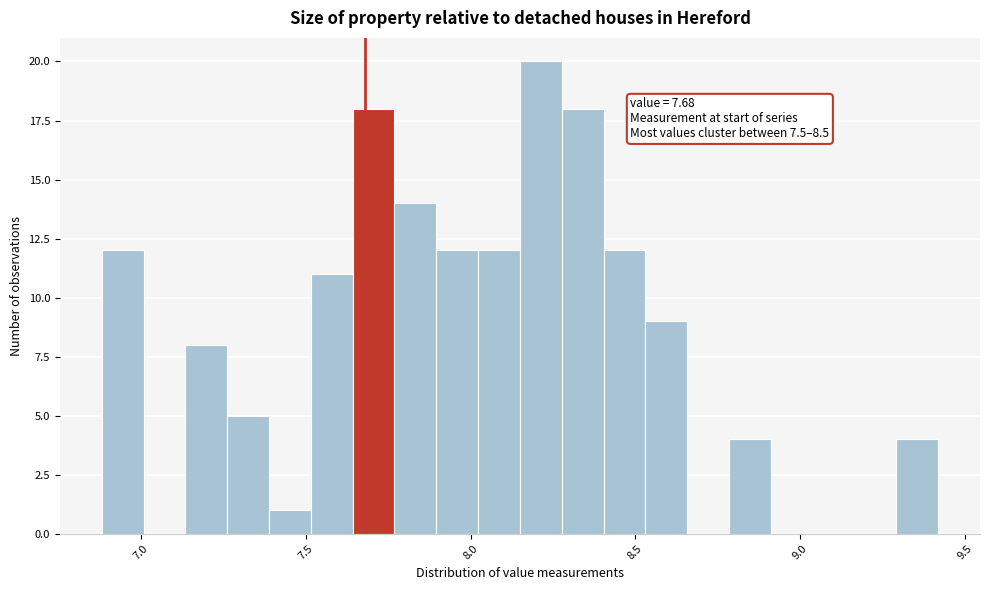

Read against the x-axis, roughly where is the centre of the tallest bar?

8.20